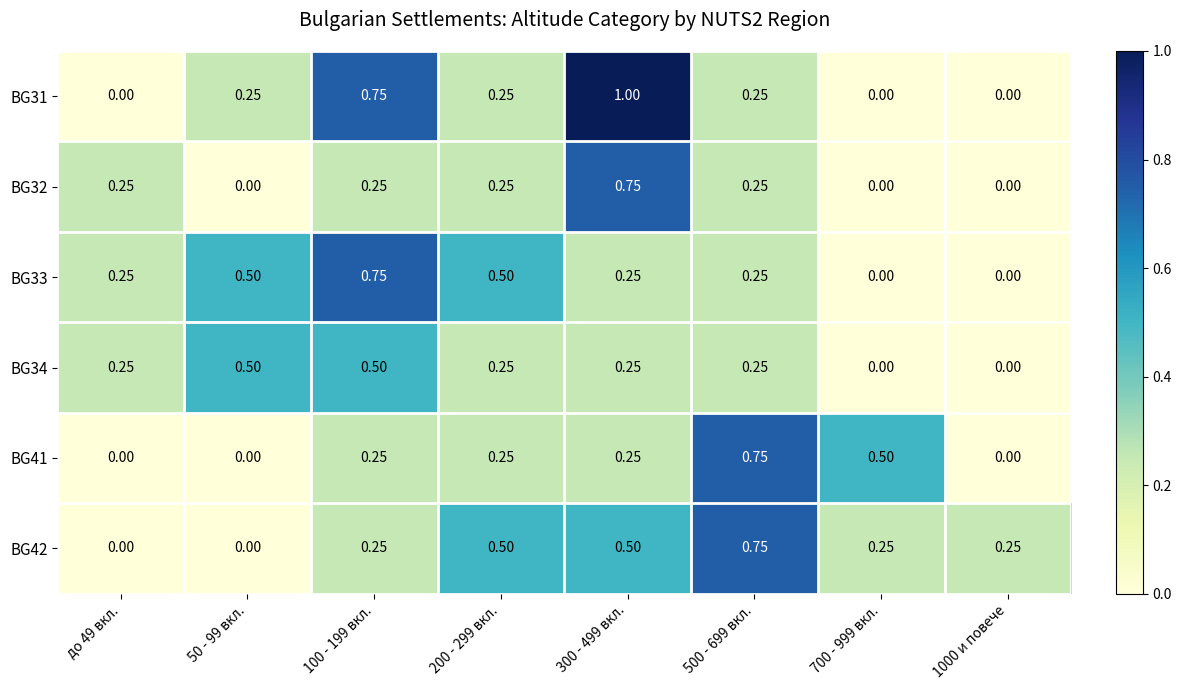

Is the value of BG31 at 700 - 999 вкл. greater than the value of BG42 at 300 - 499 вкл.?

No